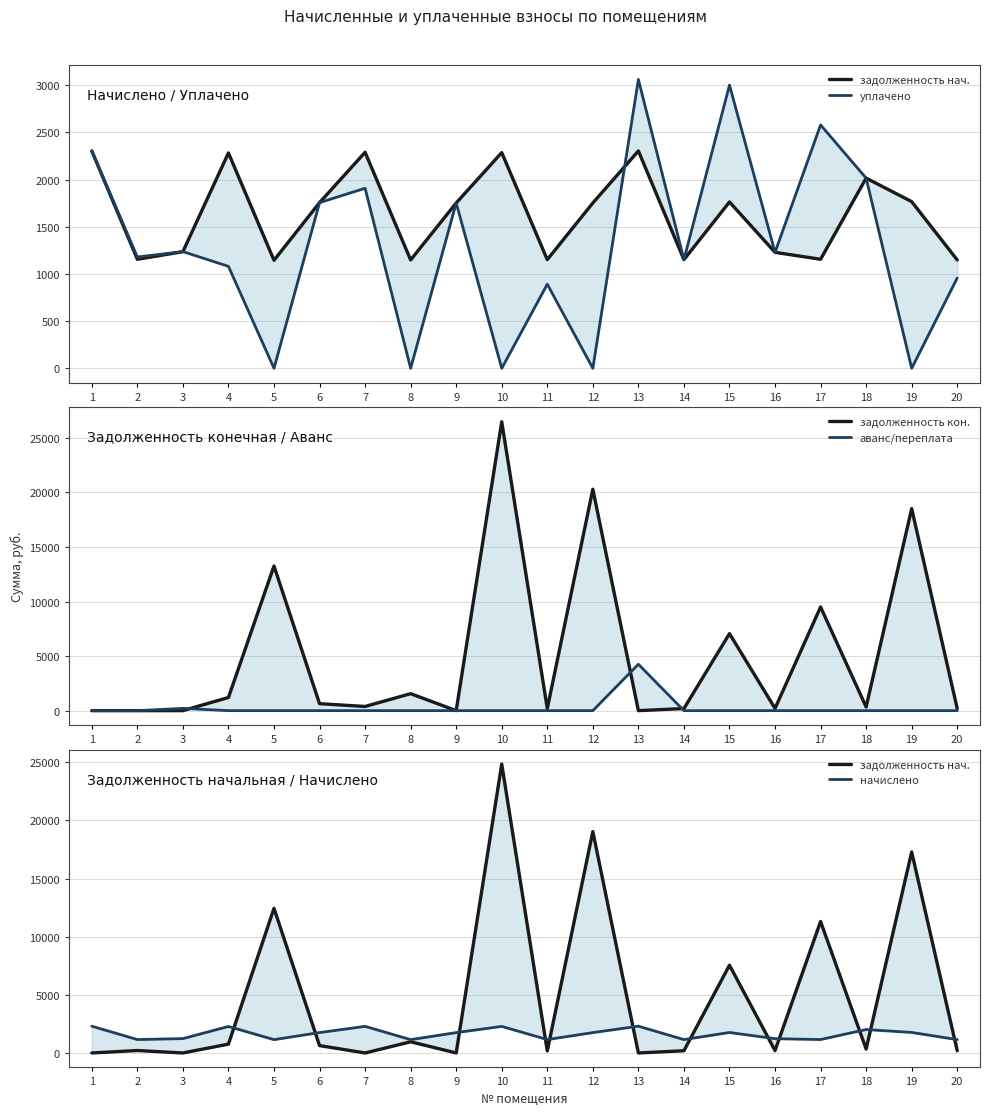

What is the value of the начислено point at the 3rd from the left?

1235.5